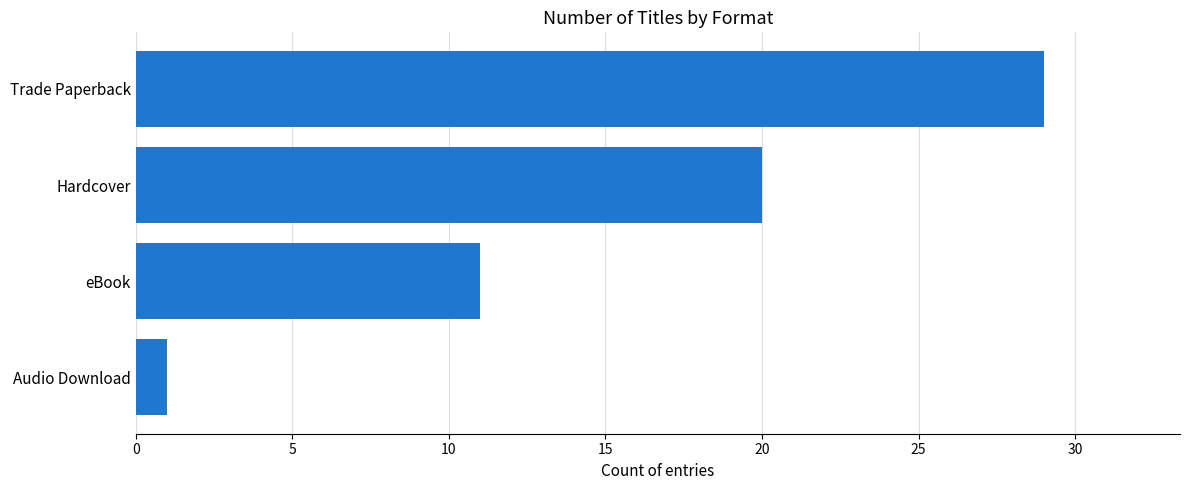

What is the change in value from eBook to Trade Paperback?

+18